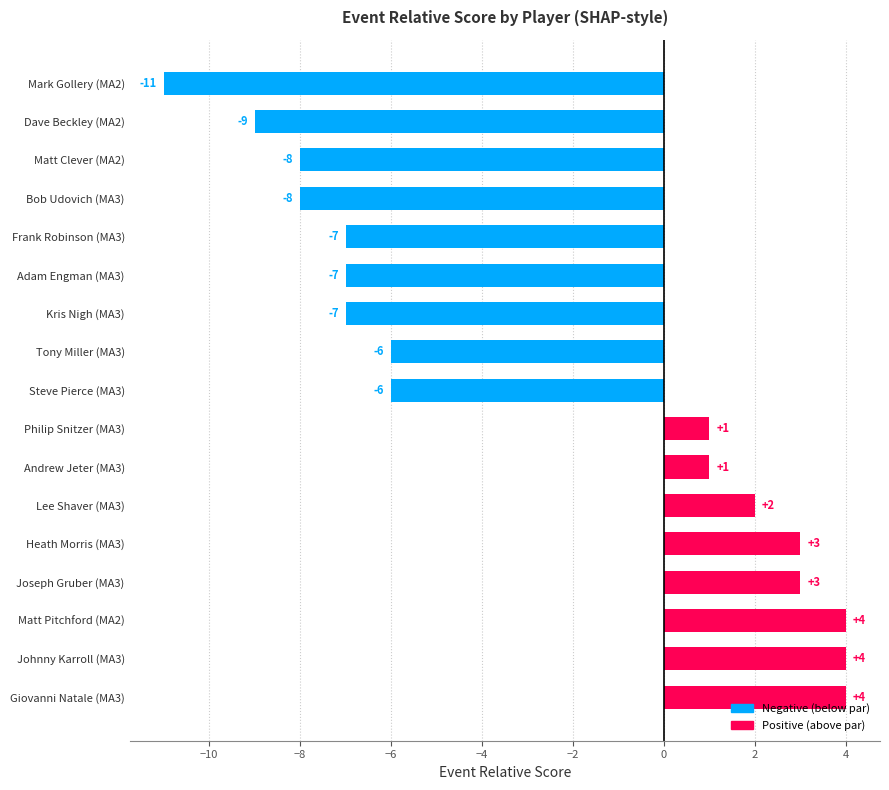

Is it true that the value at Frank Robinson (MA3) is -2?

False